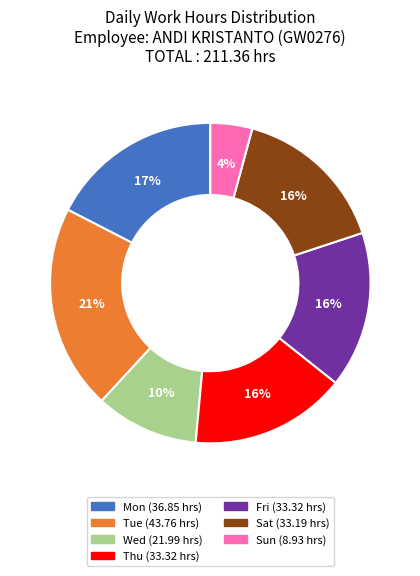

Is there a majority slice in this chart?

No